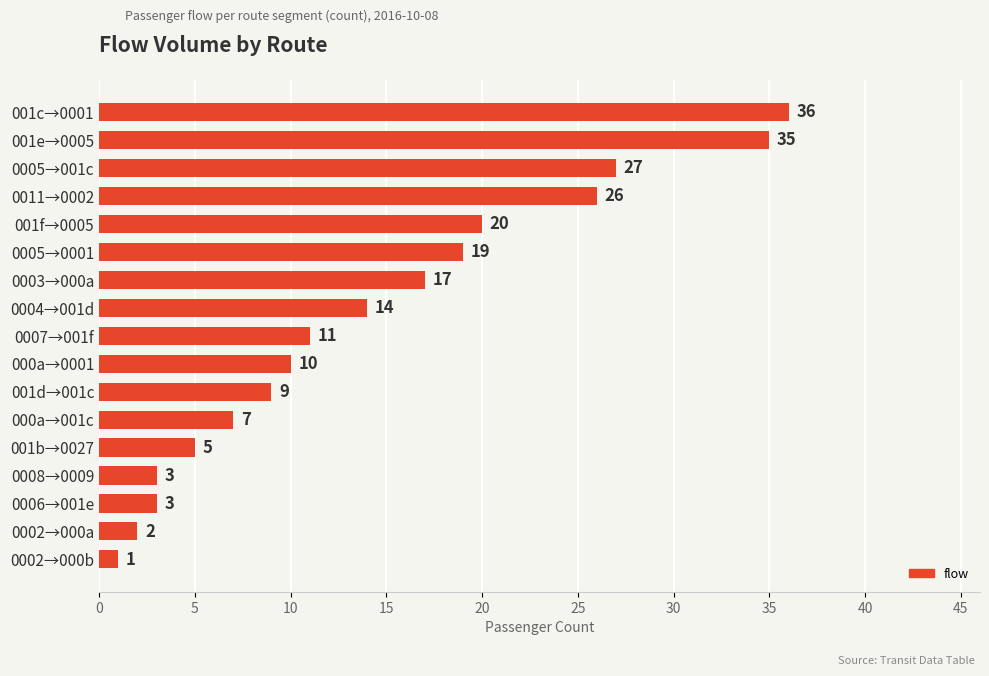

What is the value of the 2nd bar from the top?

35